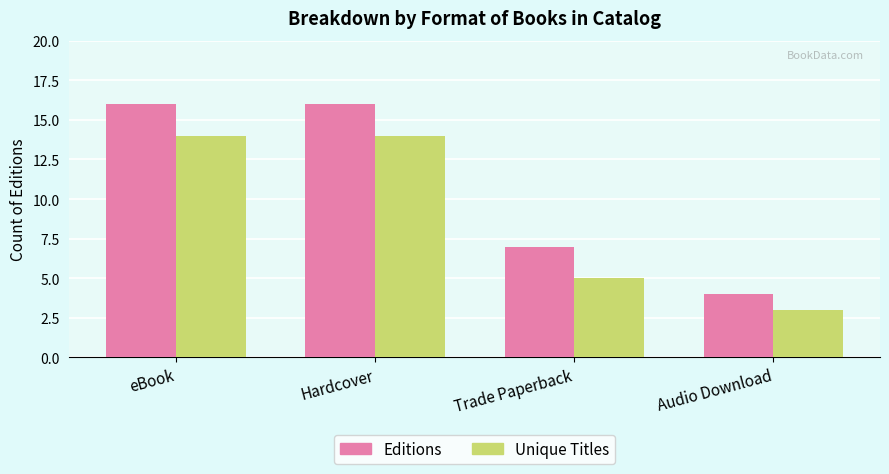

True or false: Unique Titles has a value of 14 at eBook.

True